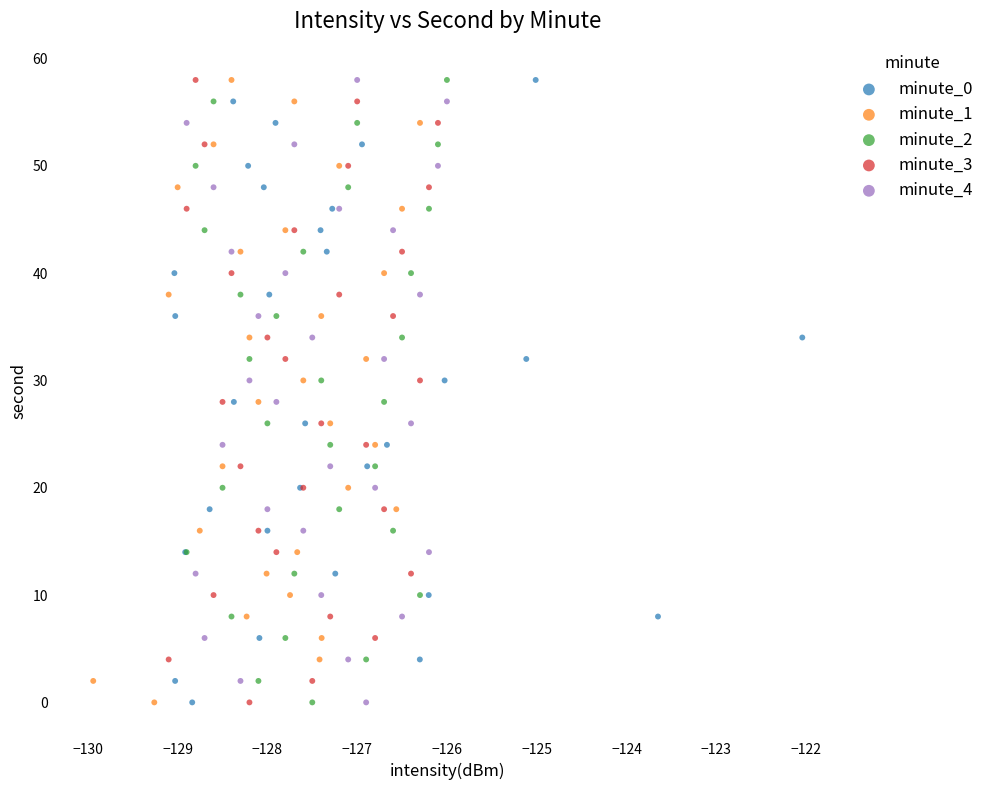

What are all the series names shown in the legend?

minute_0, minute_1, minute_2, minute_3, minute_4